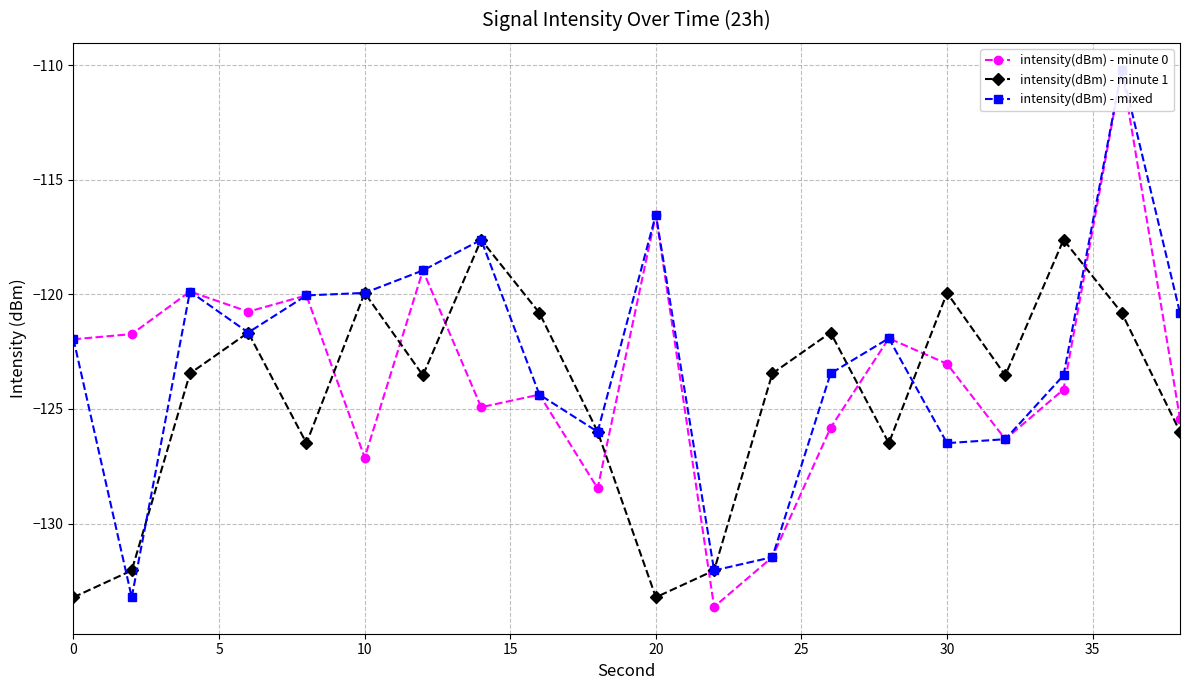

What is the smallest value displayed?

-133.6